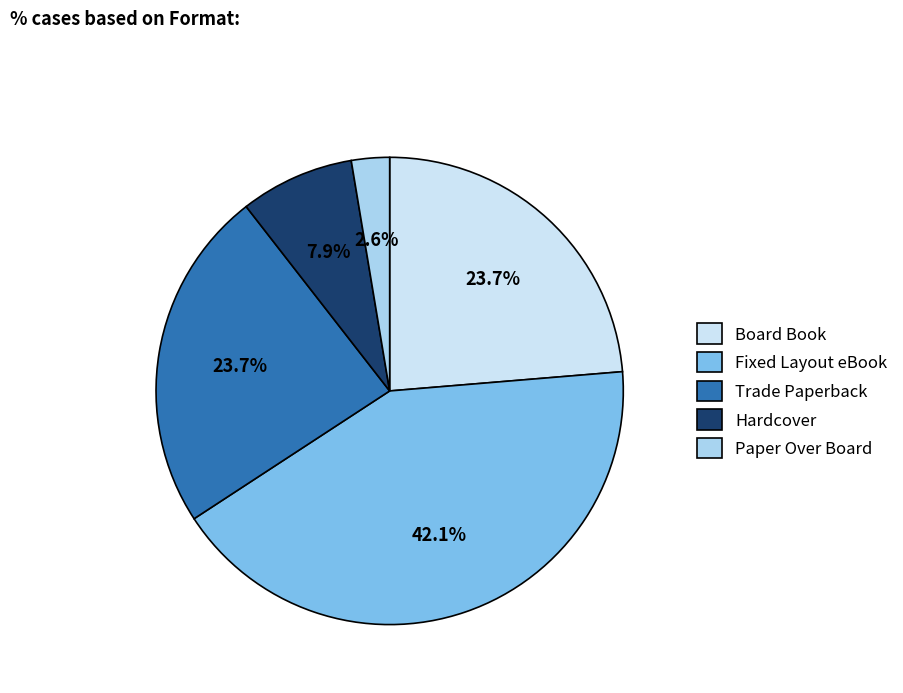

To the nearest percent, what is the average slice percentage?

20%